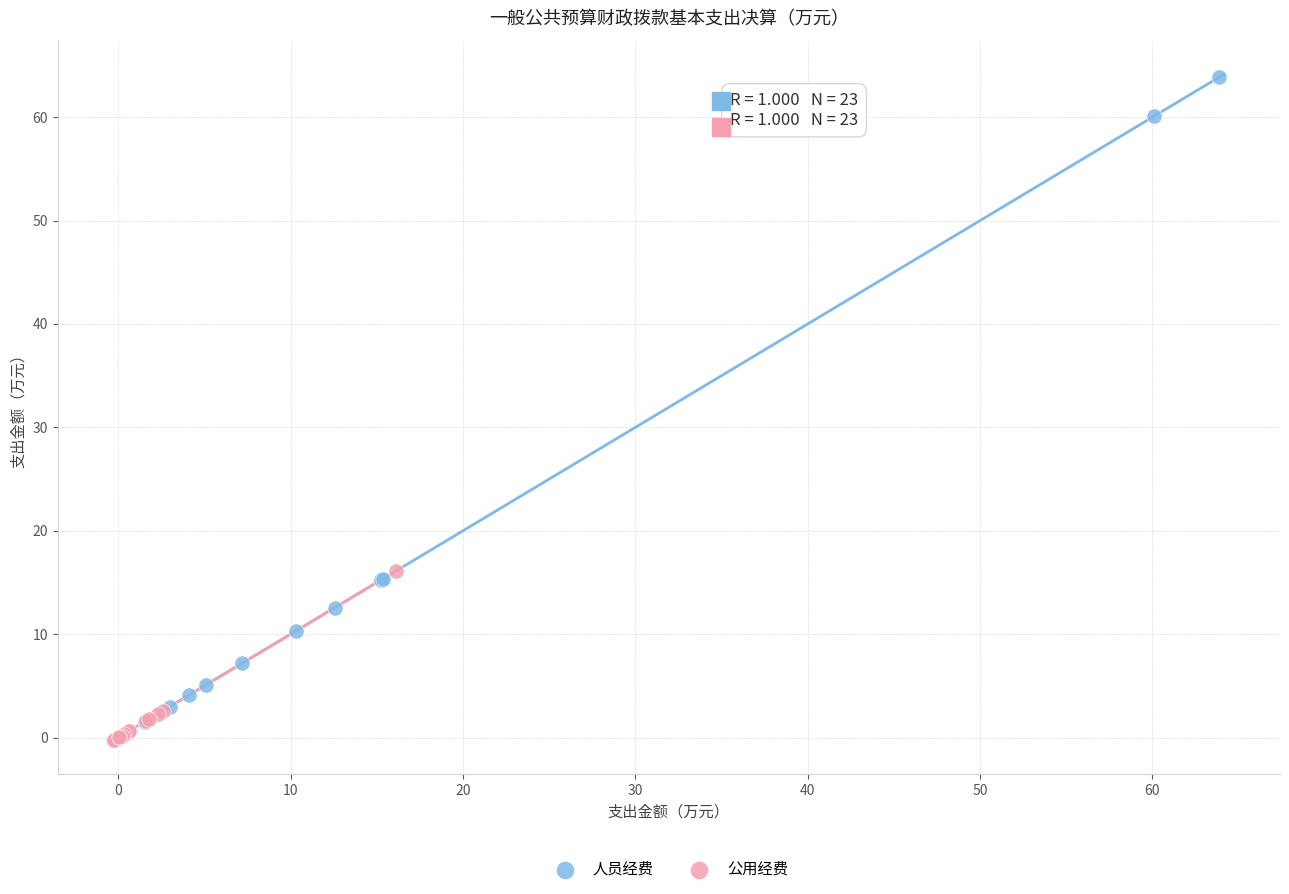

Which series reaches the maximum Y coordinate?

人员经费